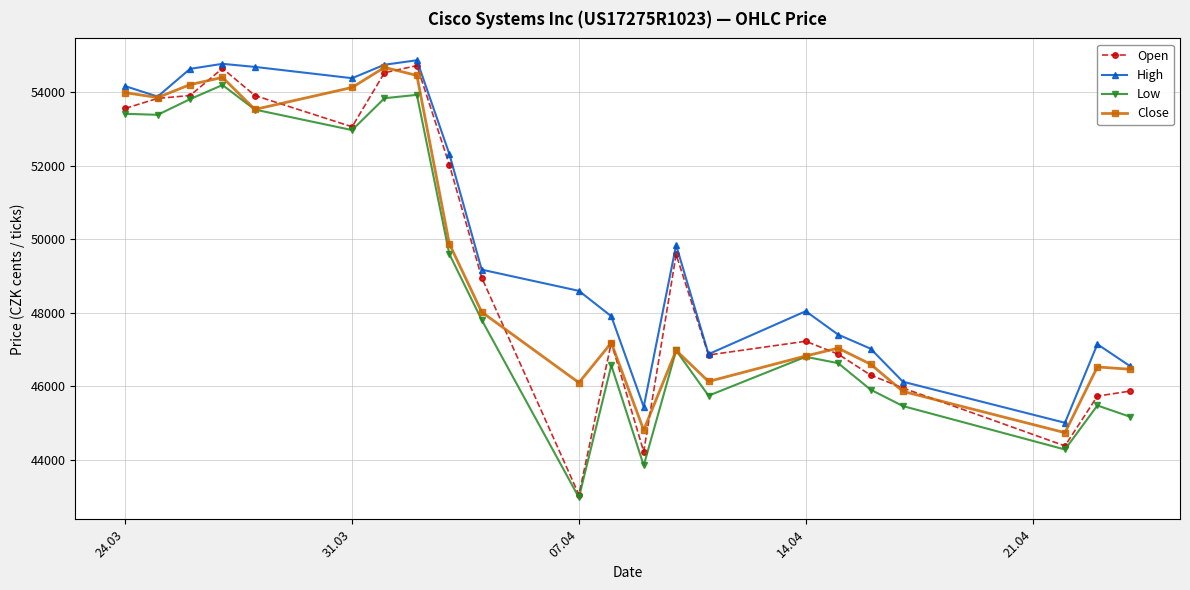

What is the sum of all High values?

1103662